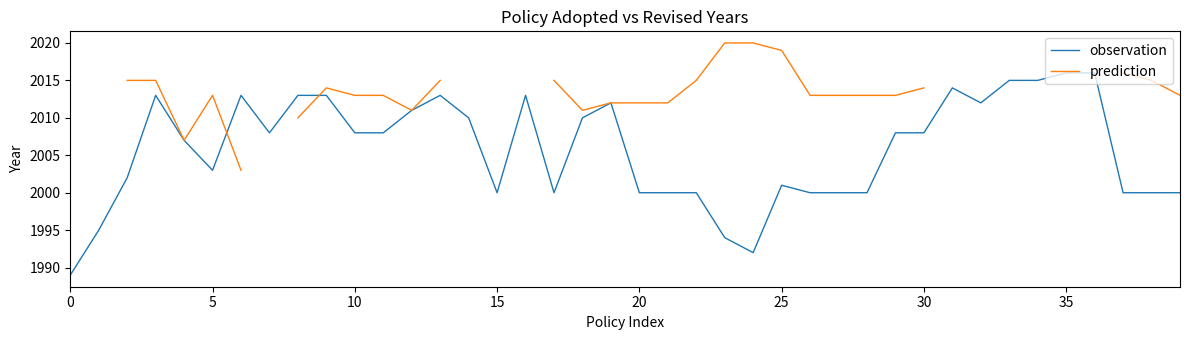

True or false: observation has a value of 3311 at 0.

False